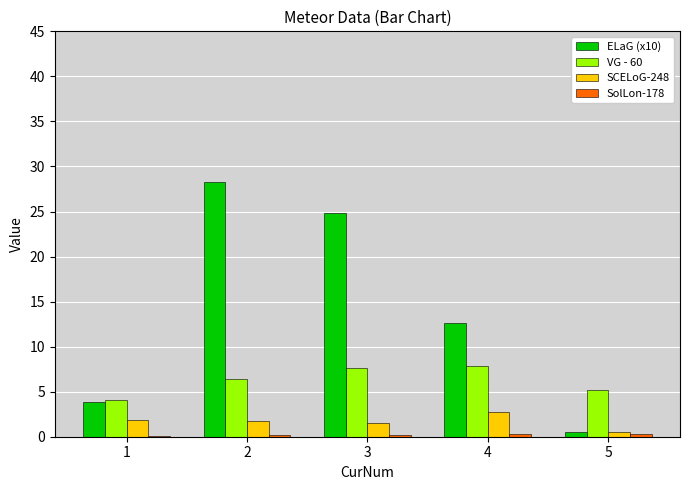

Is it true that SCELoG-248 equals 0.5 at 5?

True